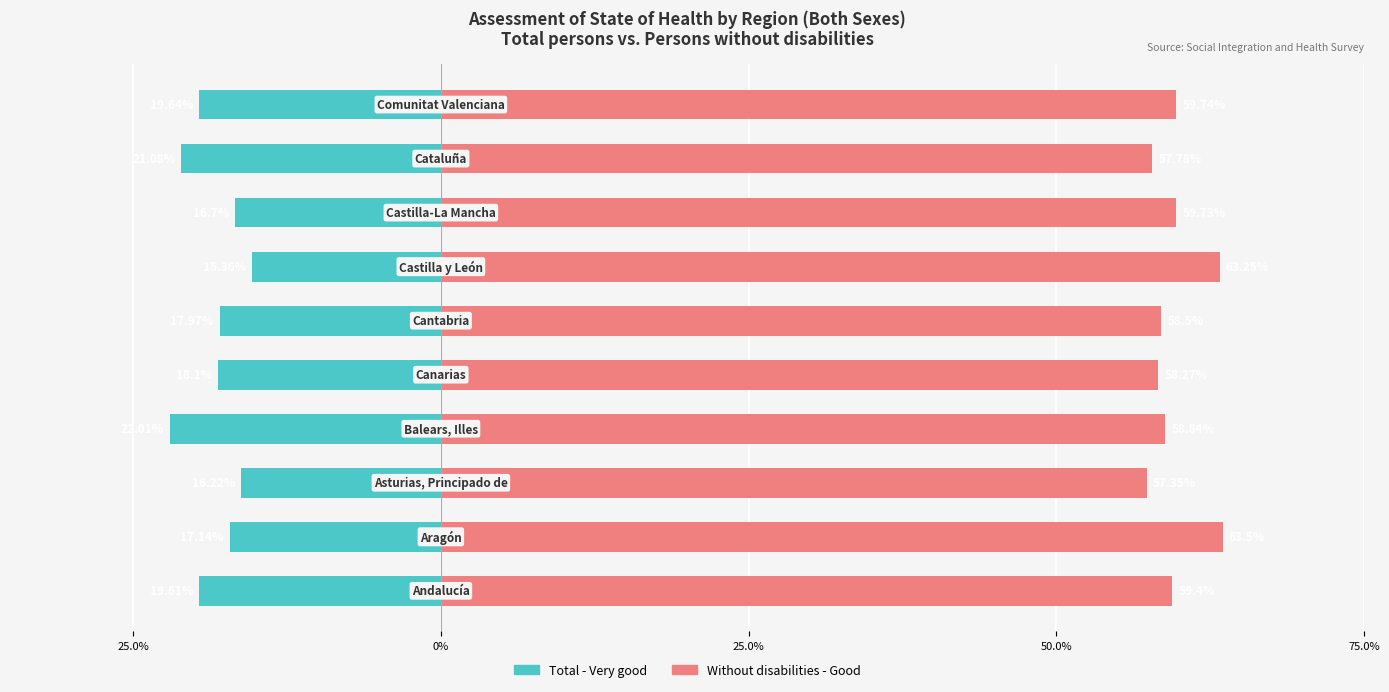

Reading left to right, transcribe all the data shown in this chart.

Total - Very good: -19.6	-17.1	-16.2	-22.0	-18.1	-18.0	-15.4	-16.7	-21.1	-19.6
Without disabilities - Good: 59.4	63.5	57.4	58.8	58.3	58.5	63.2	59.7	57.8	59.7